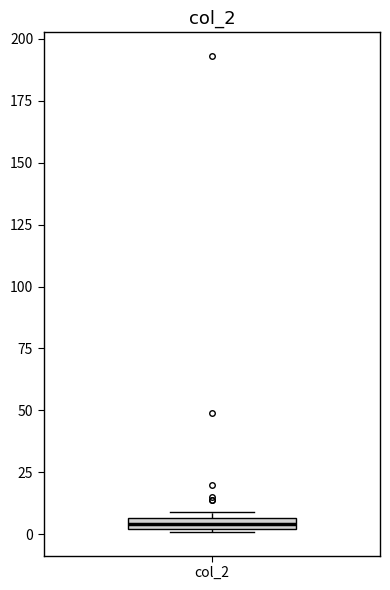

Where is the upper edge of the box for col_2 on the y-axis? The values are not printed on the chart, so give them approximately, as read against the axis.

5